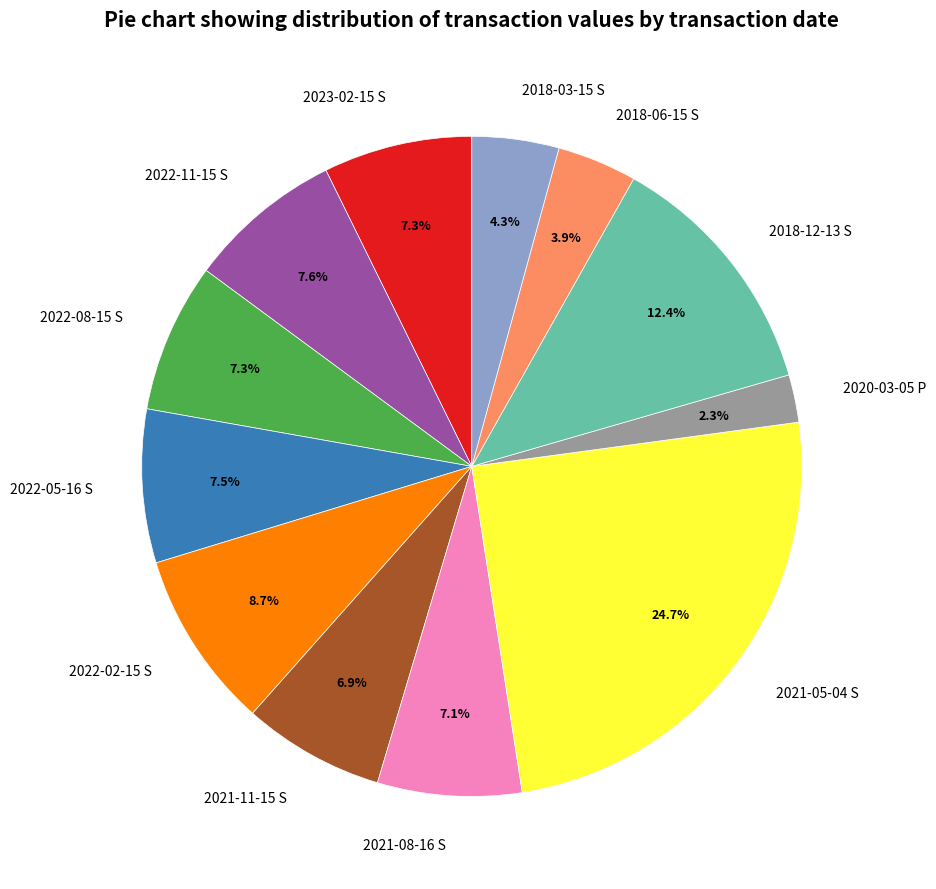

Is the sum of 2020-03-05 P and 2018-06-15 S greater than half?

No